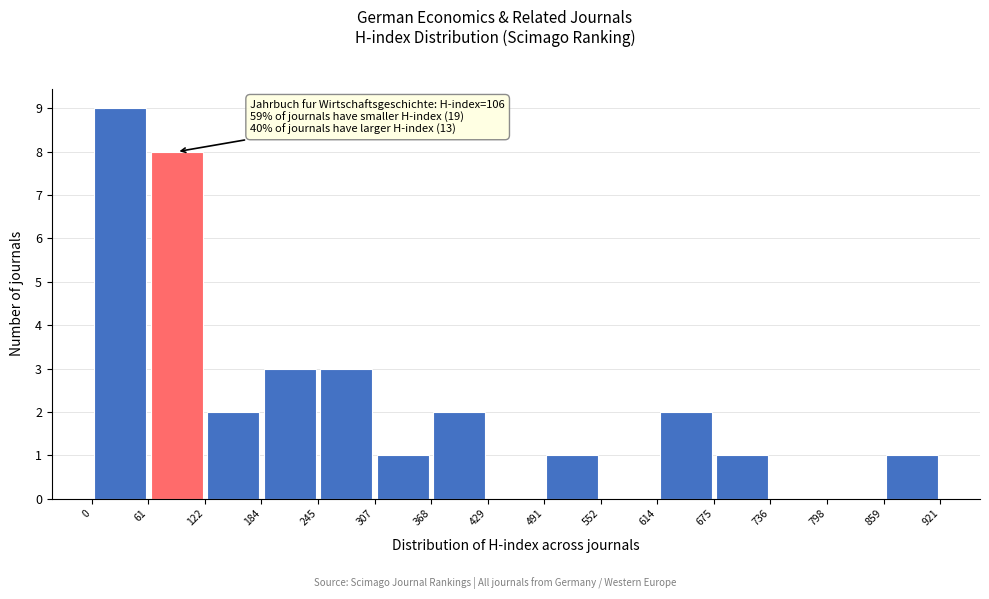

Over which range of the x-axis is the bar tallest?

0 to 61